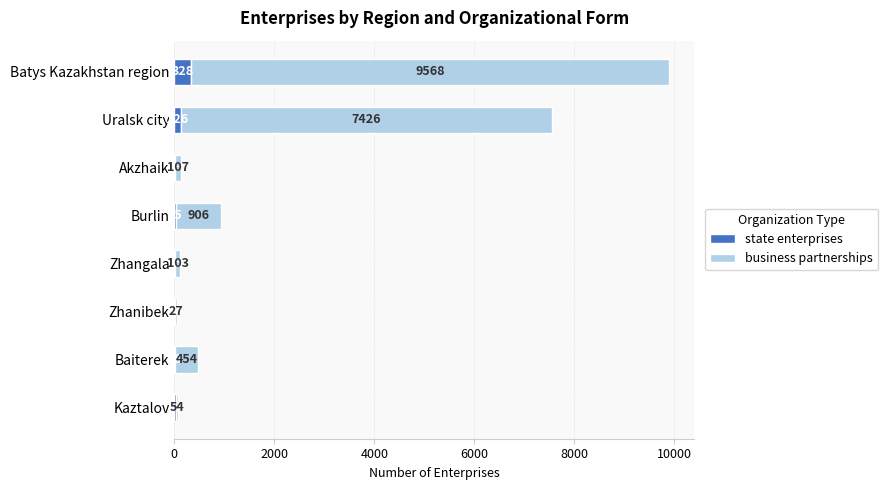

What is the highest value of the state enterprises series?

328